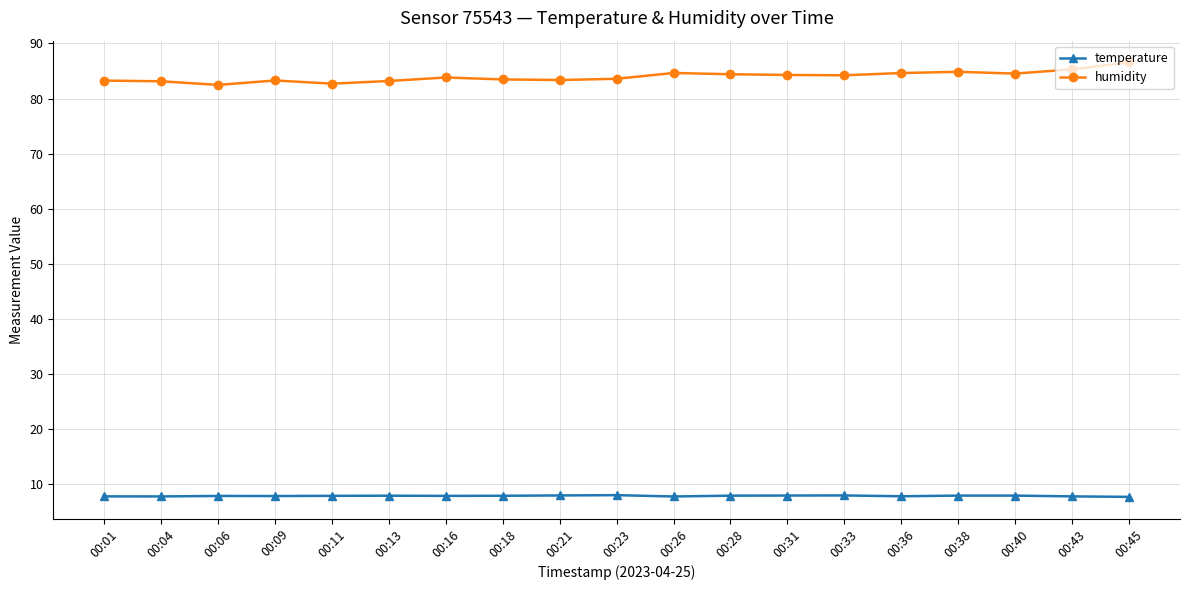

Rank the series by their maximum value, from highest to lowest.

humidity, temperature